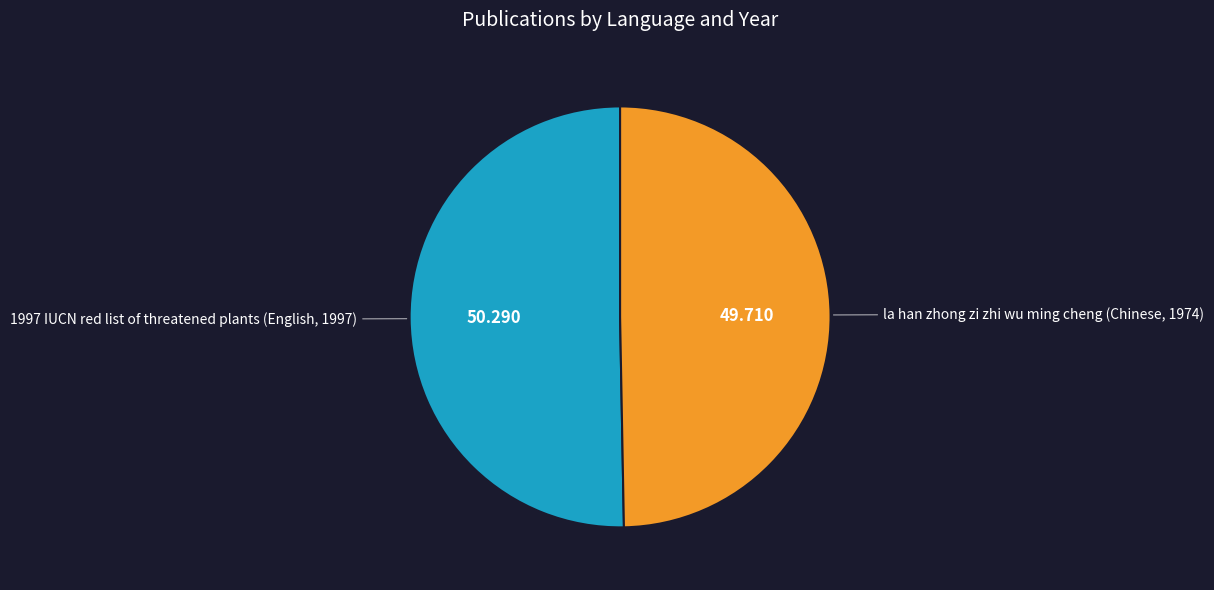

Is there any slice that represents more than half of the pie?

Yes